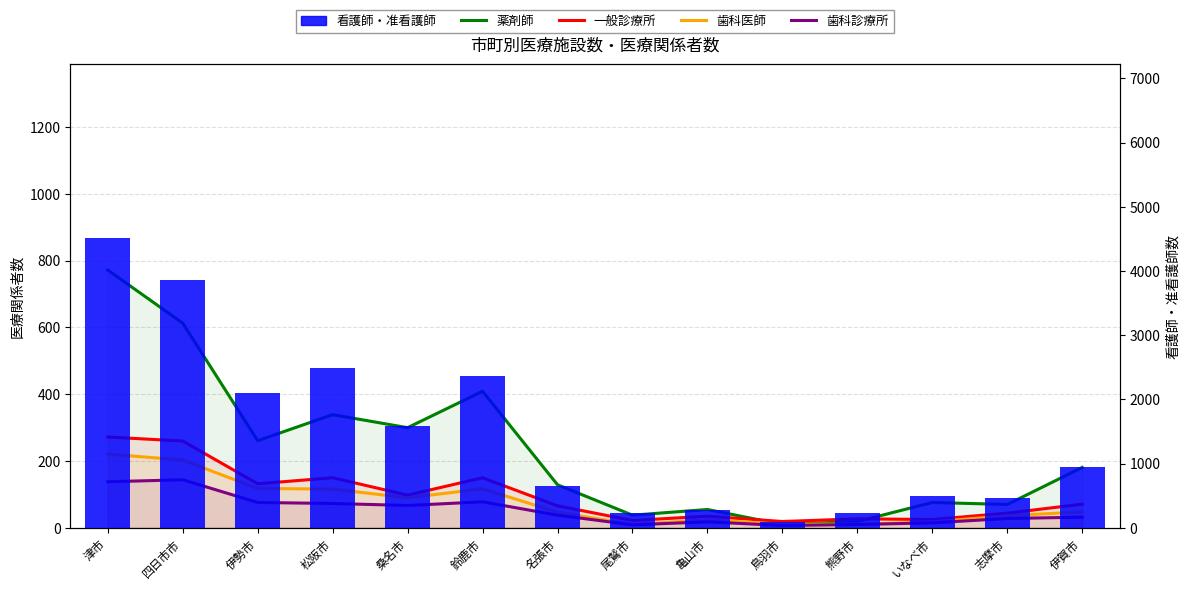

What is the label of the 14th bar from the left?

伊賀市